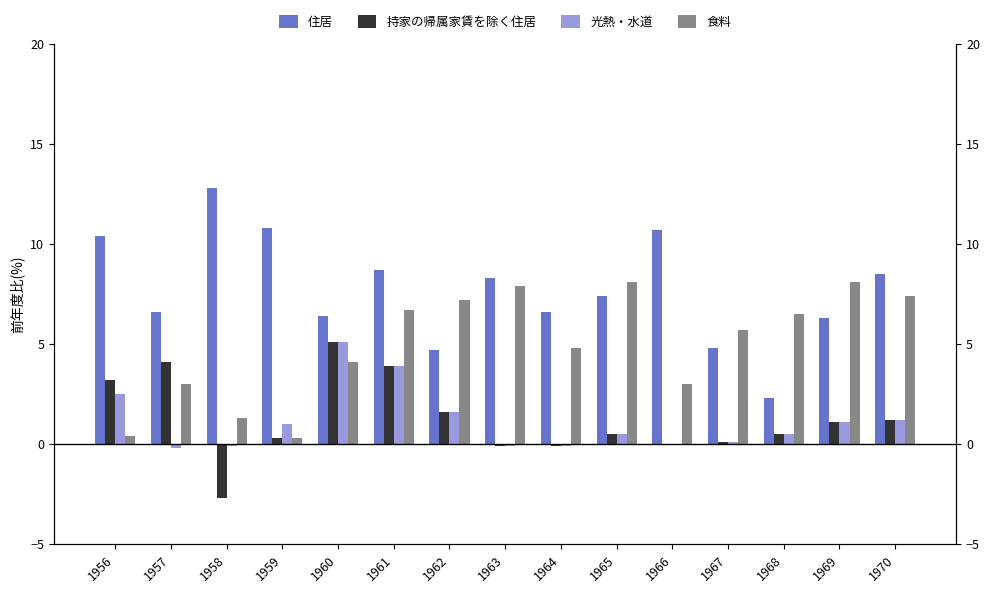

At which category is the sum across all series the highest?

1961